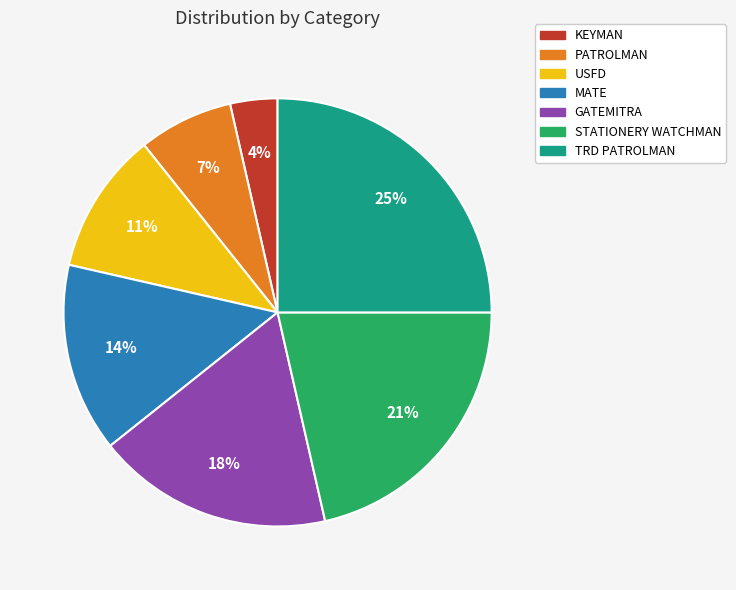

Is it true that GATEMITRA is 6% of the pie?

False